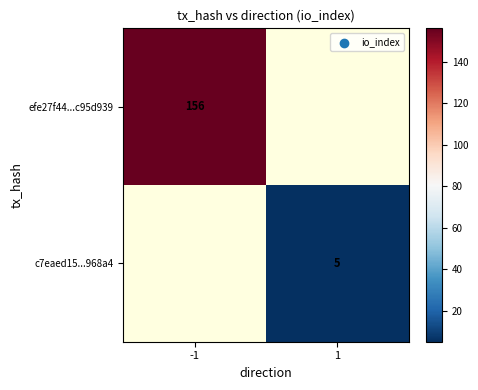

Is it true that efe27f44...c95d939 equals 156 at -1?

True